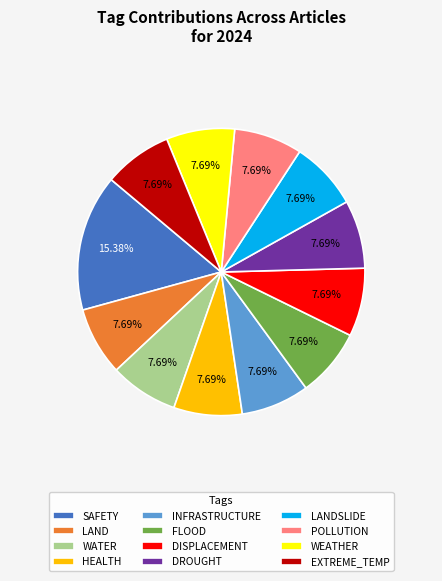

Approximately how many times larger is the value at SAFETY compared to EXTREME_TEMP?

2.0